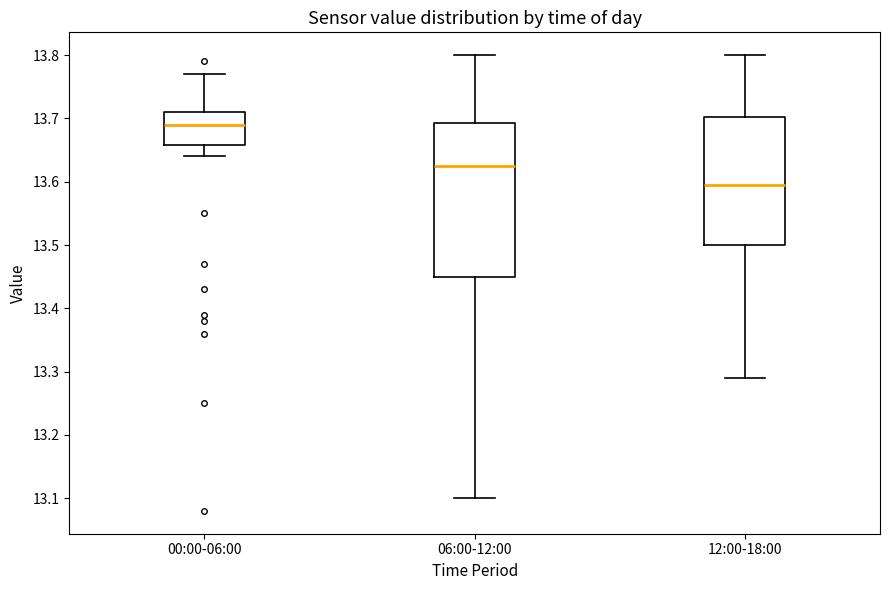

Where does the lower whisker of the box for 00:00-06:00 end on the y-axis? The values are not printed on the chart, so give them approximately, as read against the axis.

13.64